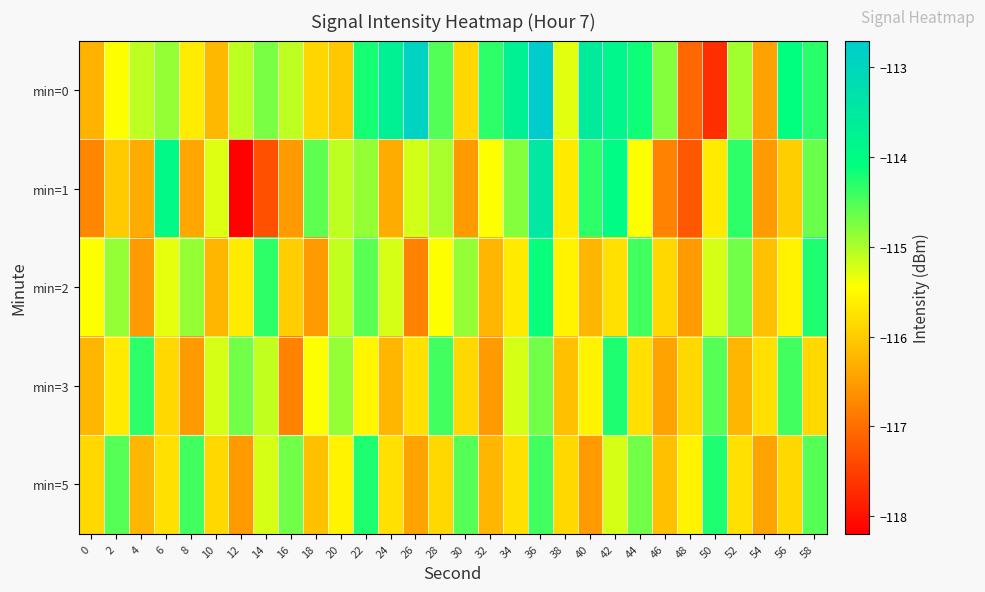

How many distinct data groups are displayed?

5